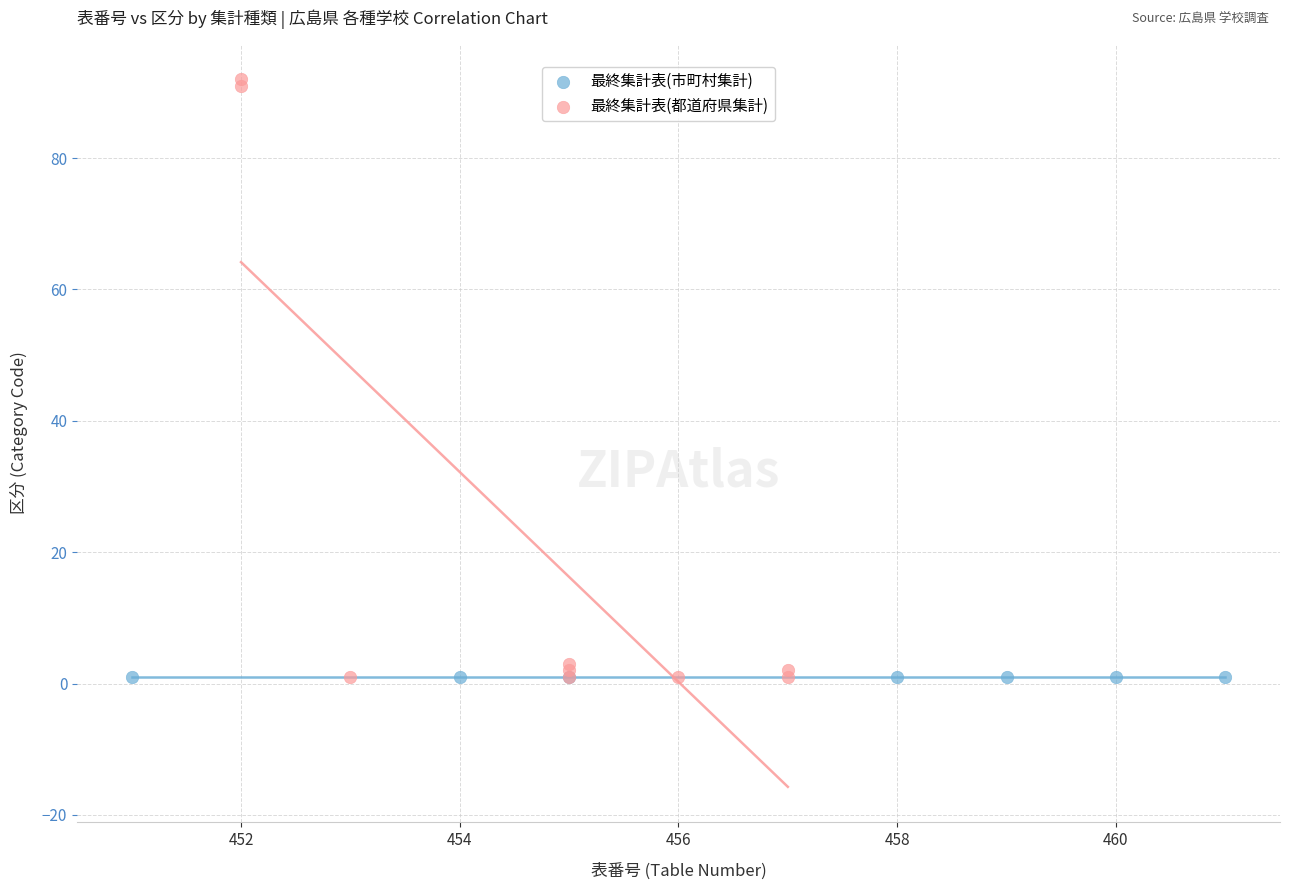

Which series contains the highest Y value?

最終集計表(都道府県集計)